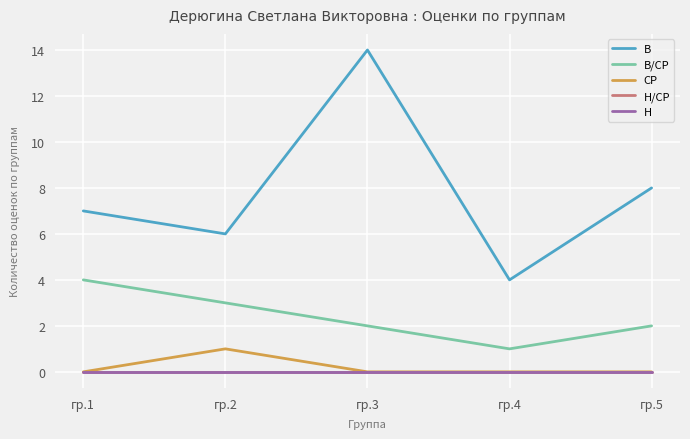

Is this an area chart (filled region under the line)?

No